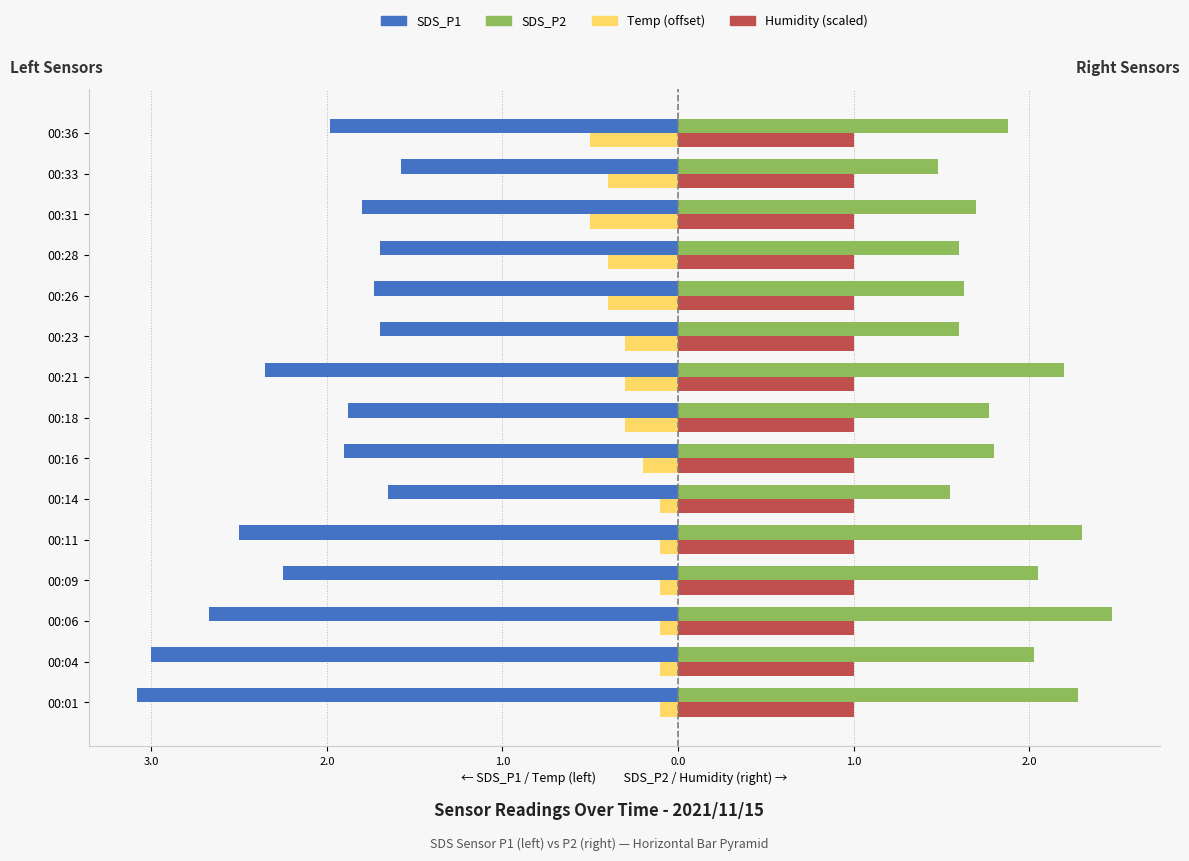

What are all the series names shown in the legend?

SDS_P1, SDS_P2, Temp (offset), Humidity (scaled)